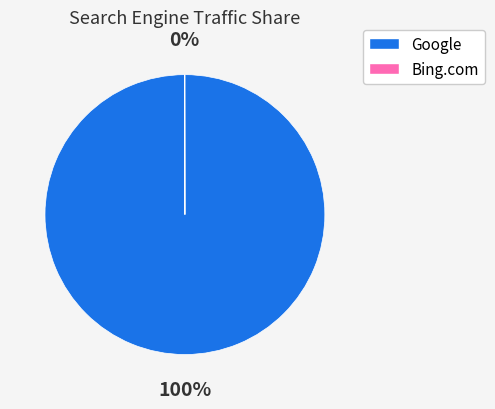

Which category accounts for the majority?

Google